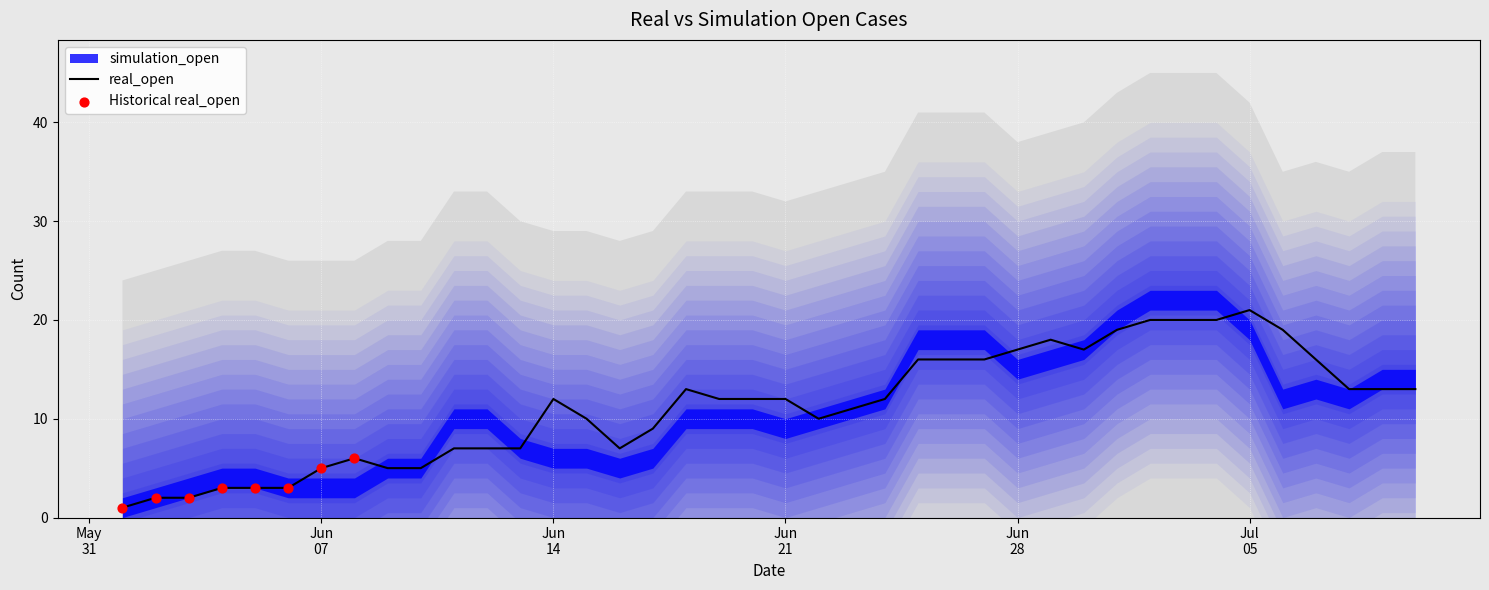

What is the maximum value for real_open?

21